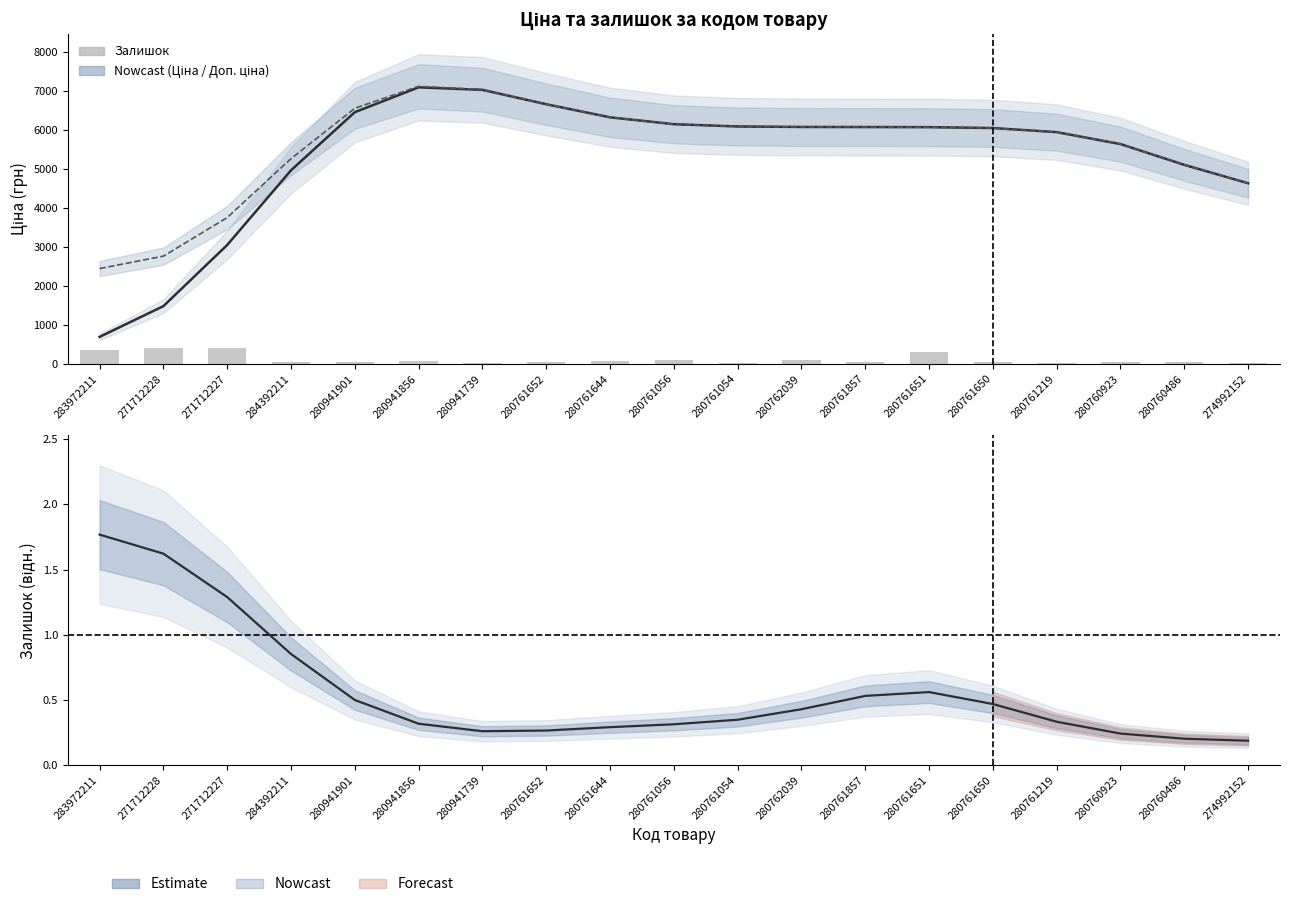

Reading right to left, list all the values displayed in this chart.

Ціна (згладж.): 4626.8	5097.9	5630.1	5936.1	6041.3	6063.9	6067.1	6069.1	6081.4	6139.7	6315.9	6651.7	7019.5	7084.7	6448.0	4958.5	3044.8	1477.2	689.5
Доп. ціна (згладж.): 4627.0	5098.0	5630.2	5936.1	6041.3	6063.9	6067.1	6069.1	6081.4	6139.7	6316.0	6652.2	7024.0	7109.8	6547.4	5256.9	3747.3	2758.5	2440.6
Залишок: 31.0	45.0	50.0	32.0	40.0	294.0	52.0	101.0	20.0	89.0	69.0	52.0	18.0	83.0	38.0	45.0	398.0	414.0	360.0
Estimate: 0.2	0.2	0.2	0.3	0.5	0.6	0.5	0.4	0.3	0.3	0.3	0.3	0.3	0.3	0.5	0.9	1.3	1.6	1.8